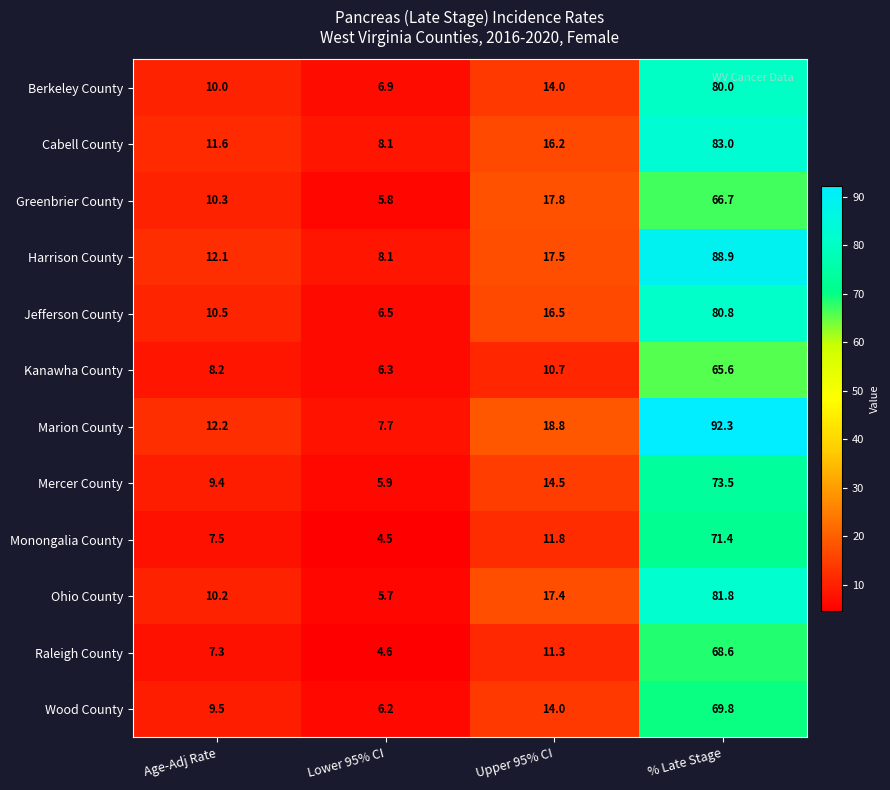

Where is Jefferson County nearest to the value 43?

Upper 95% CI